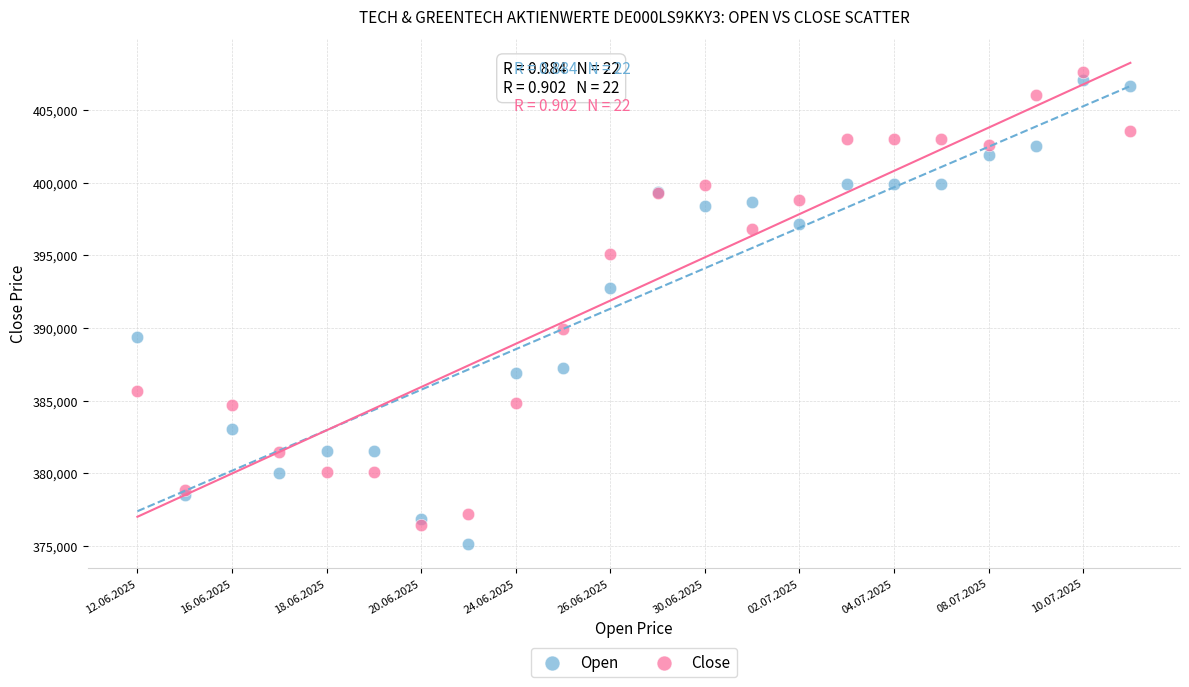

Which series has the largest Y range (max minus min)?

Open